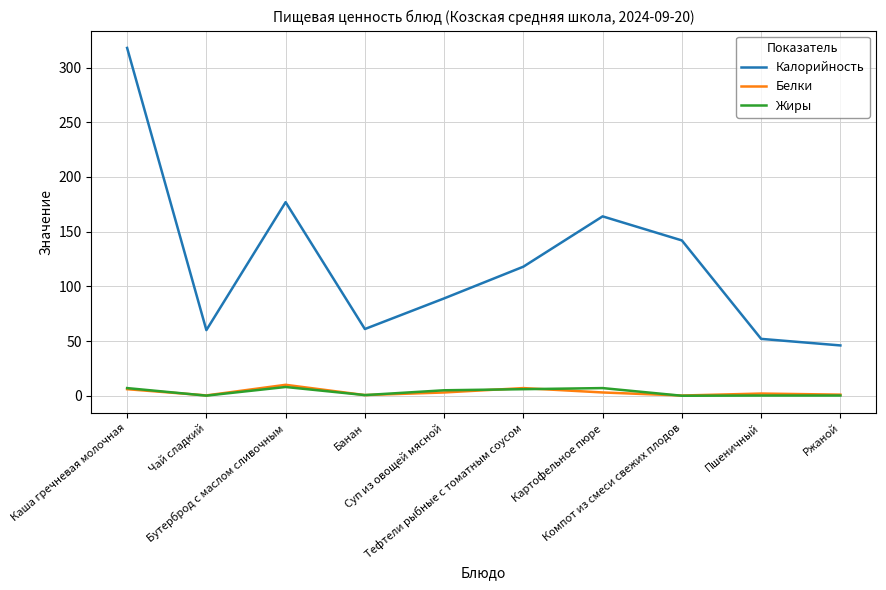

Which series has the widest spread of values?

Калорийность